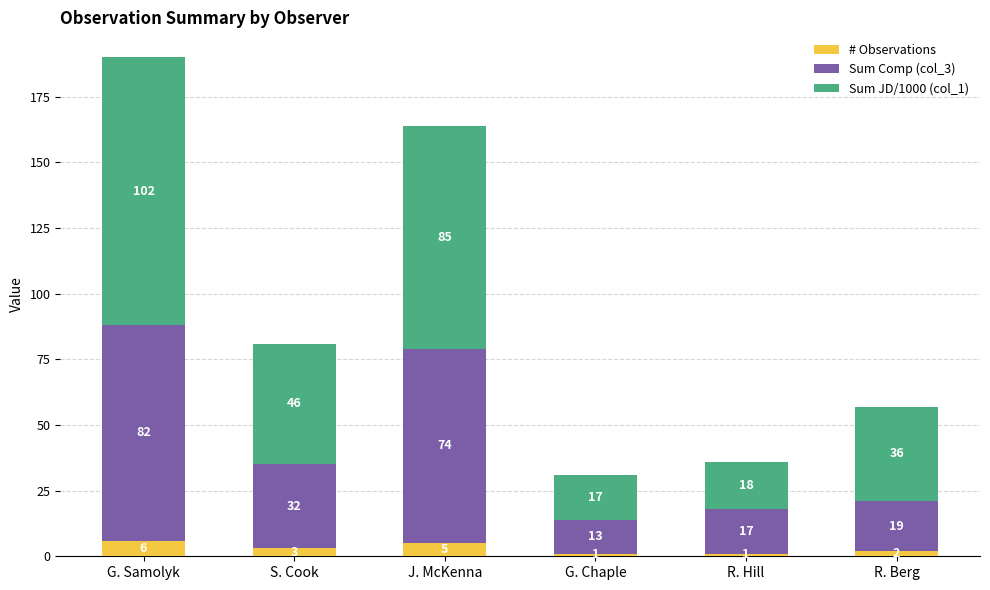

How many data points does each series have?

6